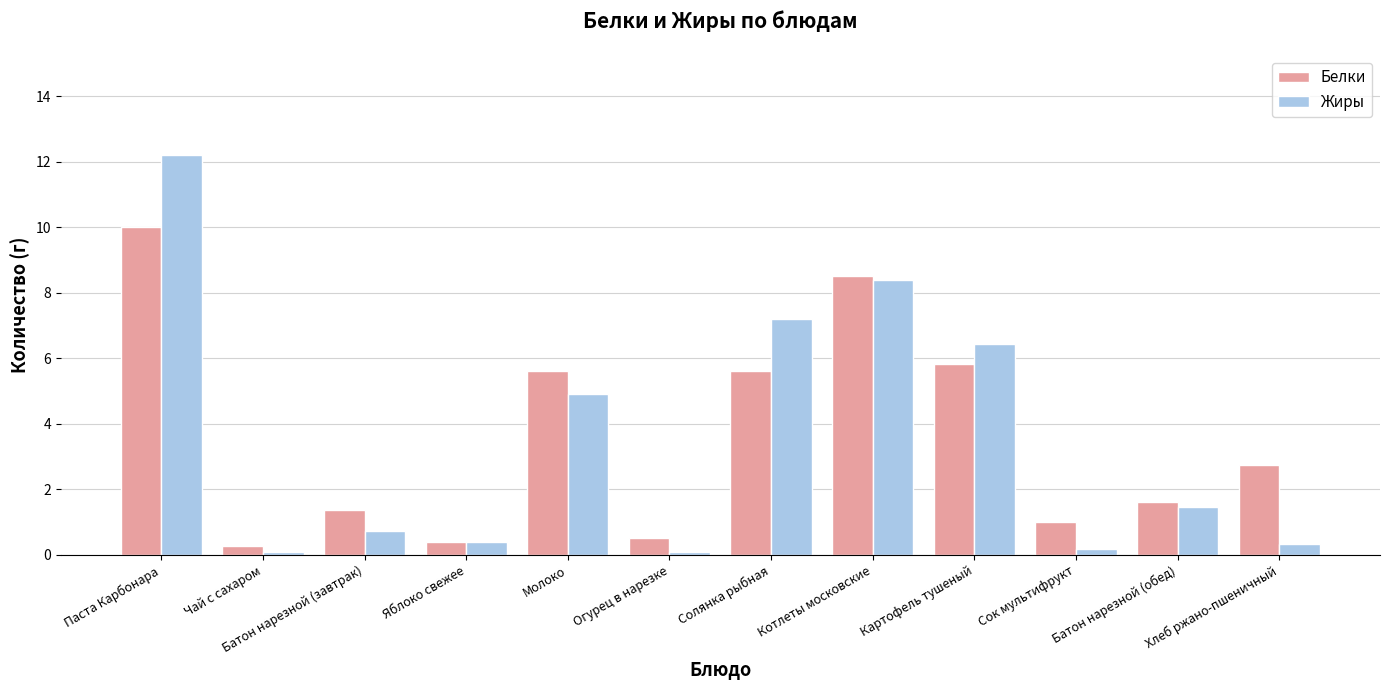

Is it true that Жиры equals 7.7 at Паста Карбонара?

False